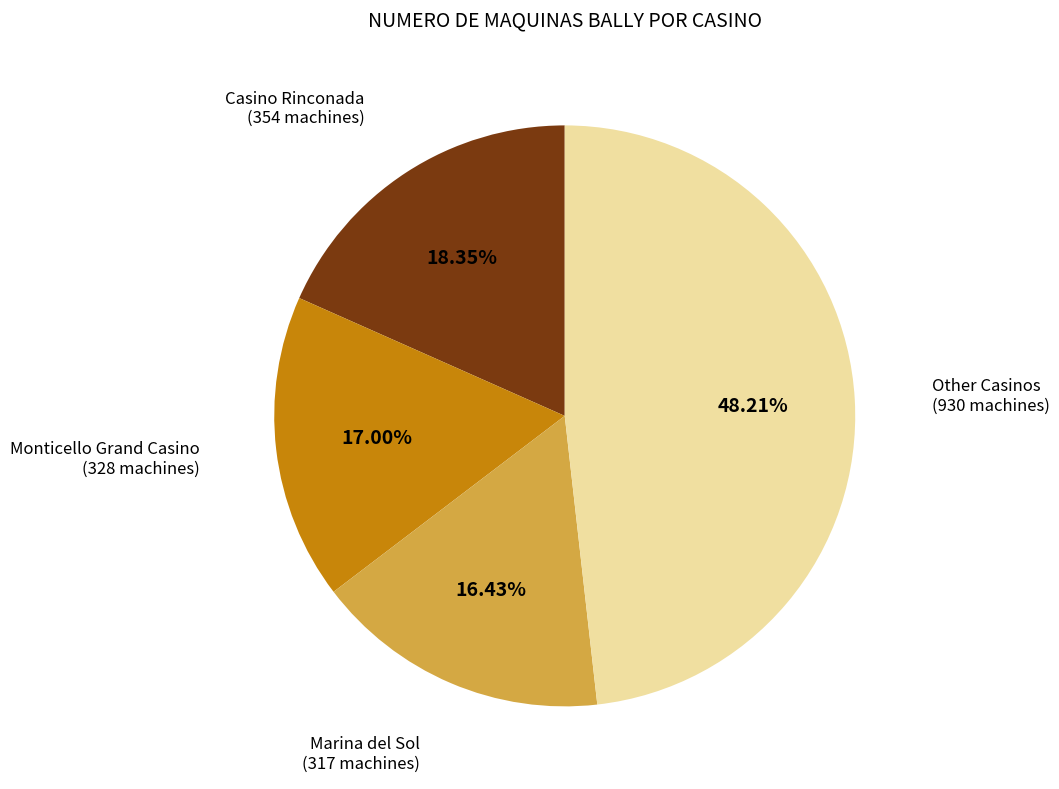

Is there a majority slice in this chart?

No